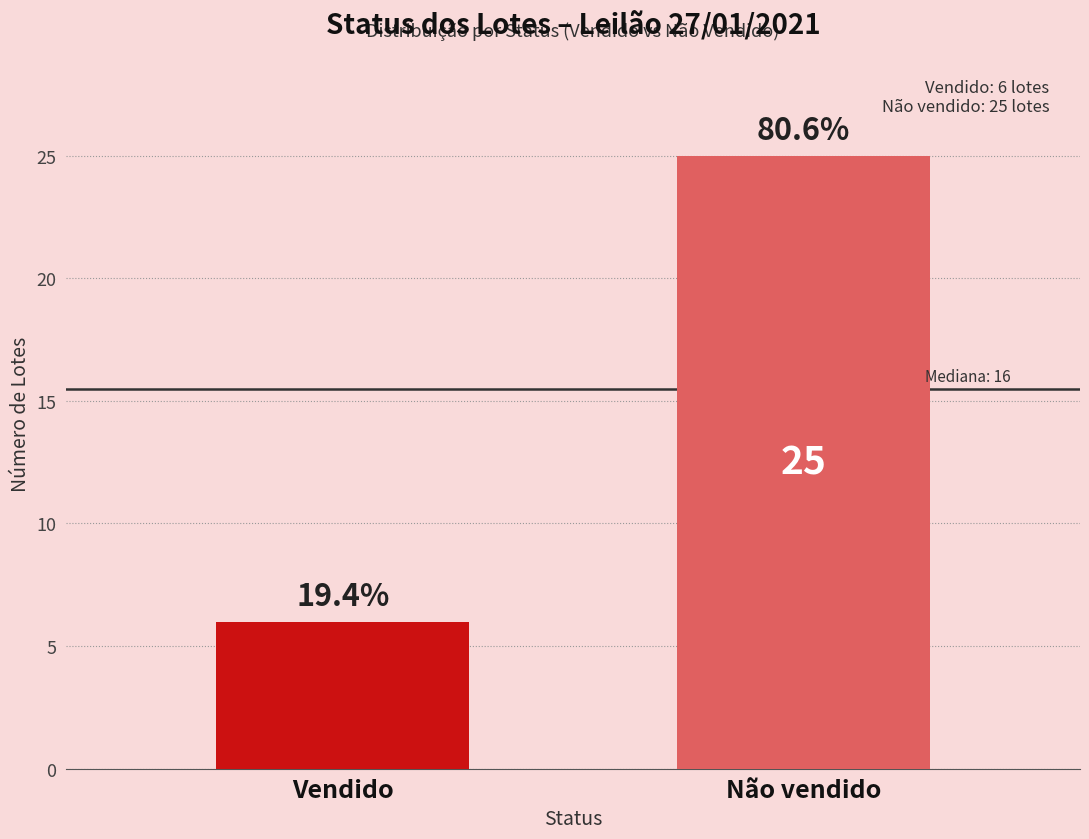

Are the bars horizontal?

No